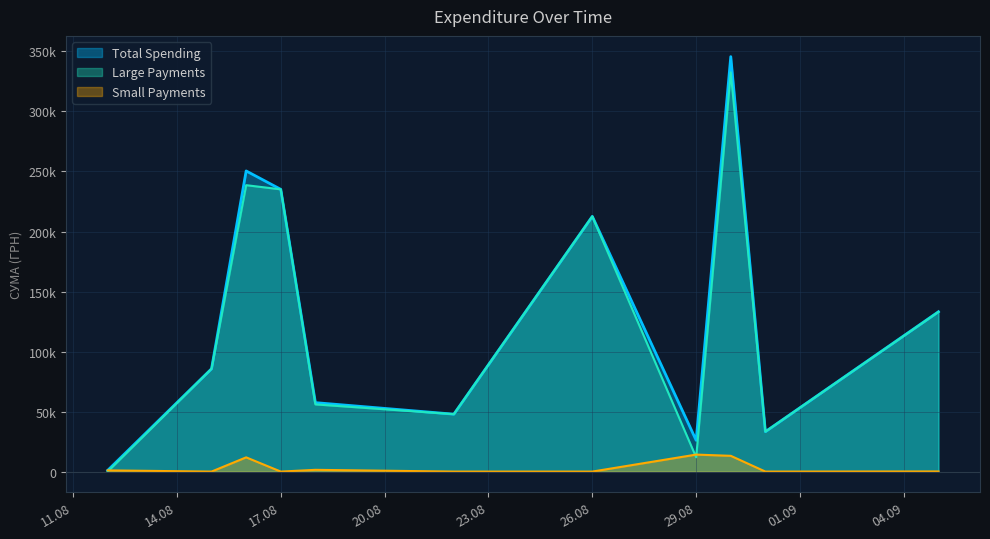

What are all the series names shown in the legend?

Total Spending, Large Payments, Small Payments